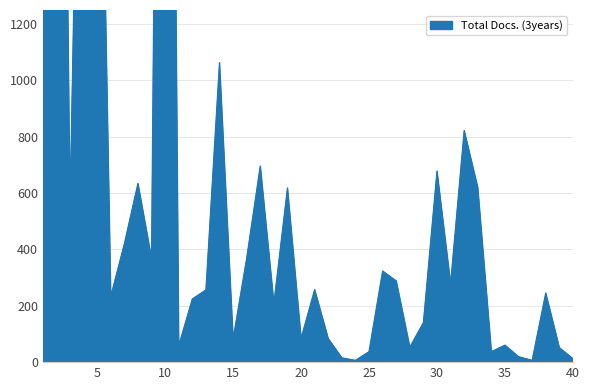

What is the greatest value displayed?

9554